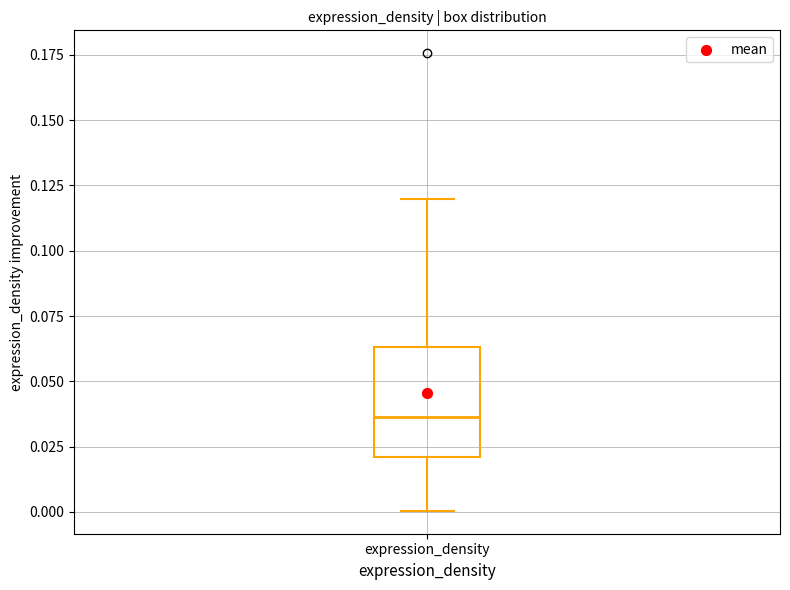

Where does the upper whisker of the box for expression_density end on the y-axis? The values are not printed on the chart, so give them approximately, as read against the axis.

0.120